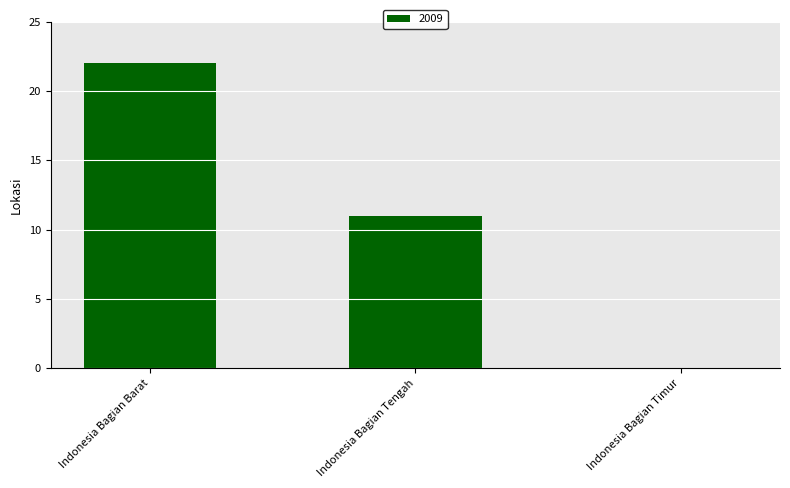

True or false: the data shows -7 at Indonesia Bagian Timur.

False